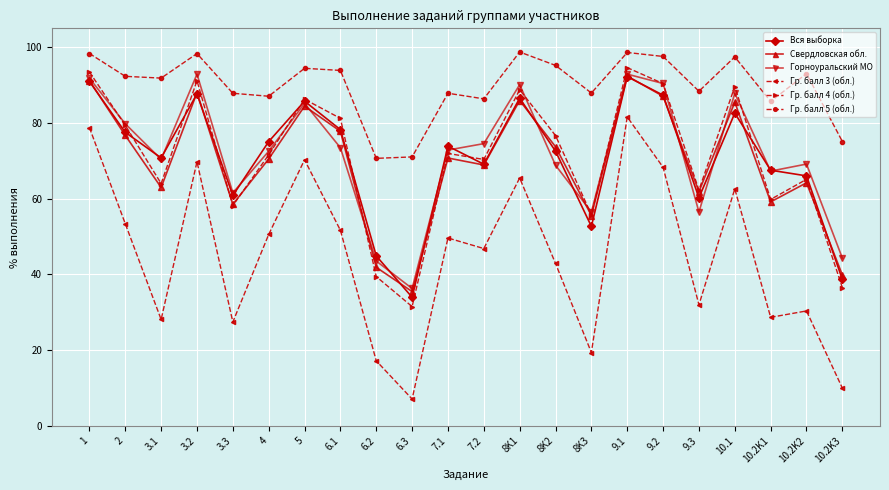

What is the difference between the highest and lowest values at 3.3?

60.4